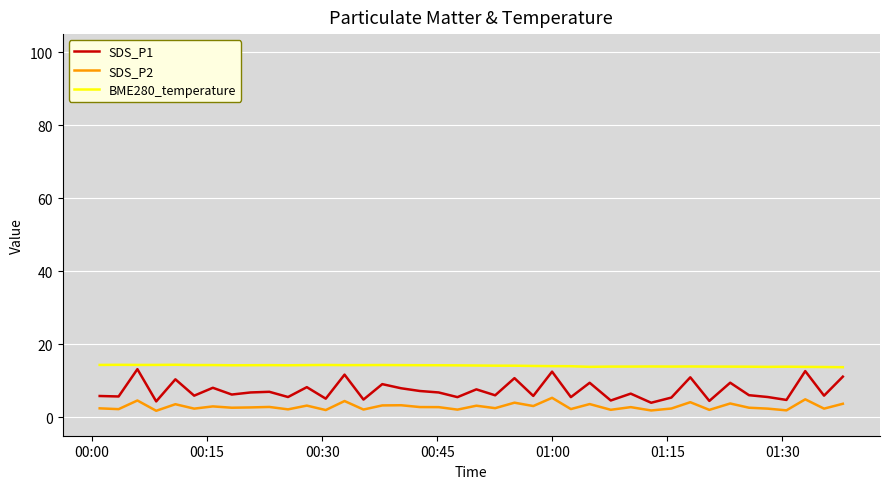

List the series in order of their overall mean, highest first.

BME280_temperature, SDS_P1, SDS_P2